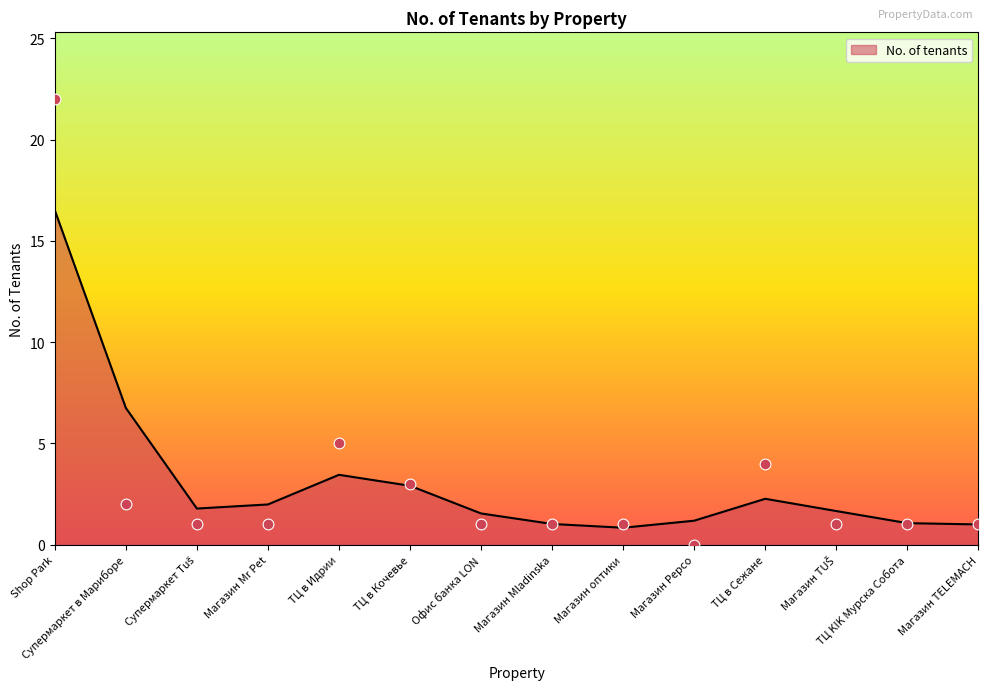

What is the ratio of the value at Супермаркет Tuš to the value at Магазин TUŠ?

1.0